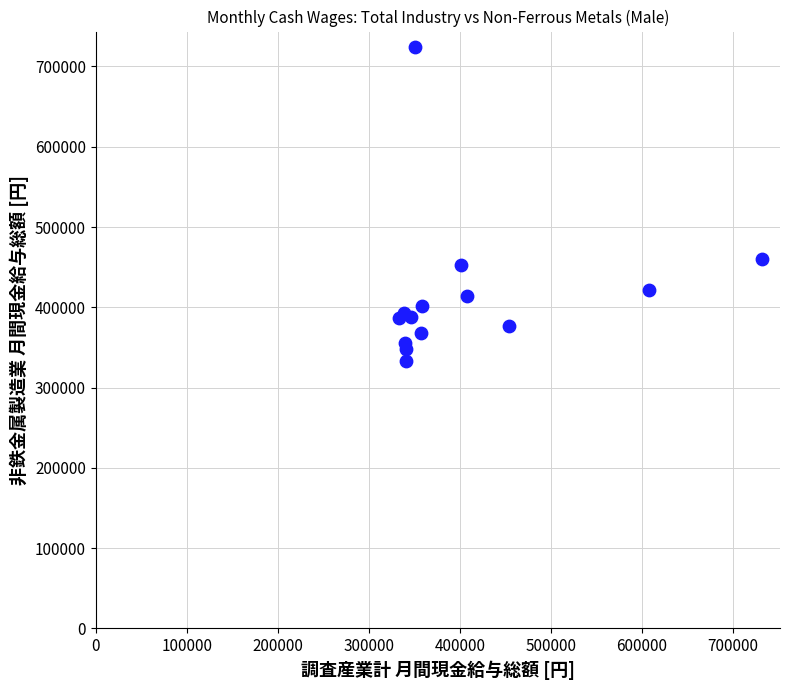

What Y value in the scatter plot is closest to 528387?

459843